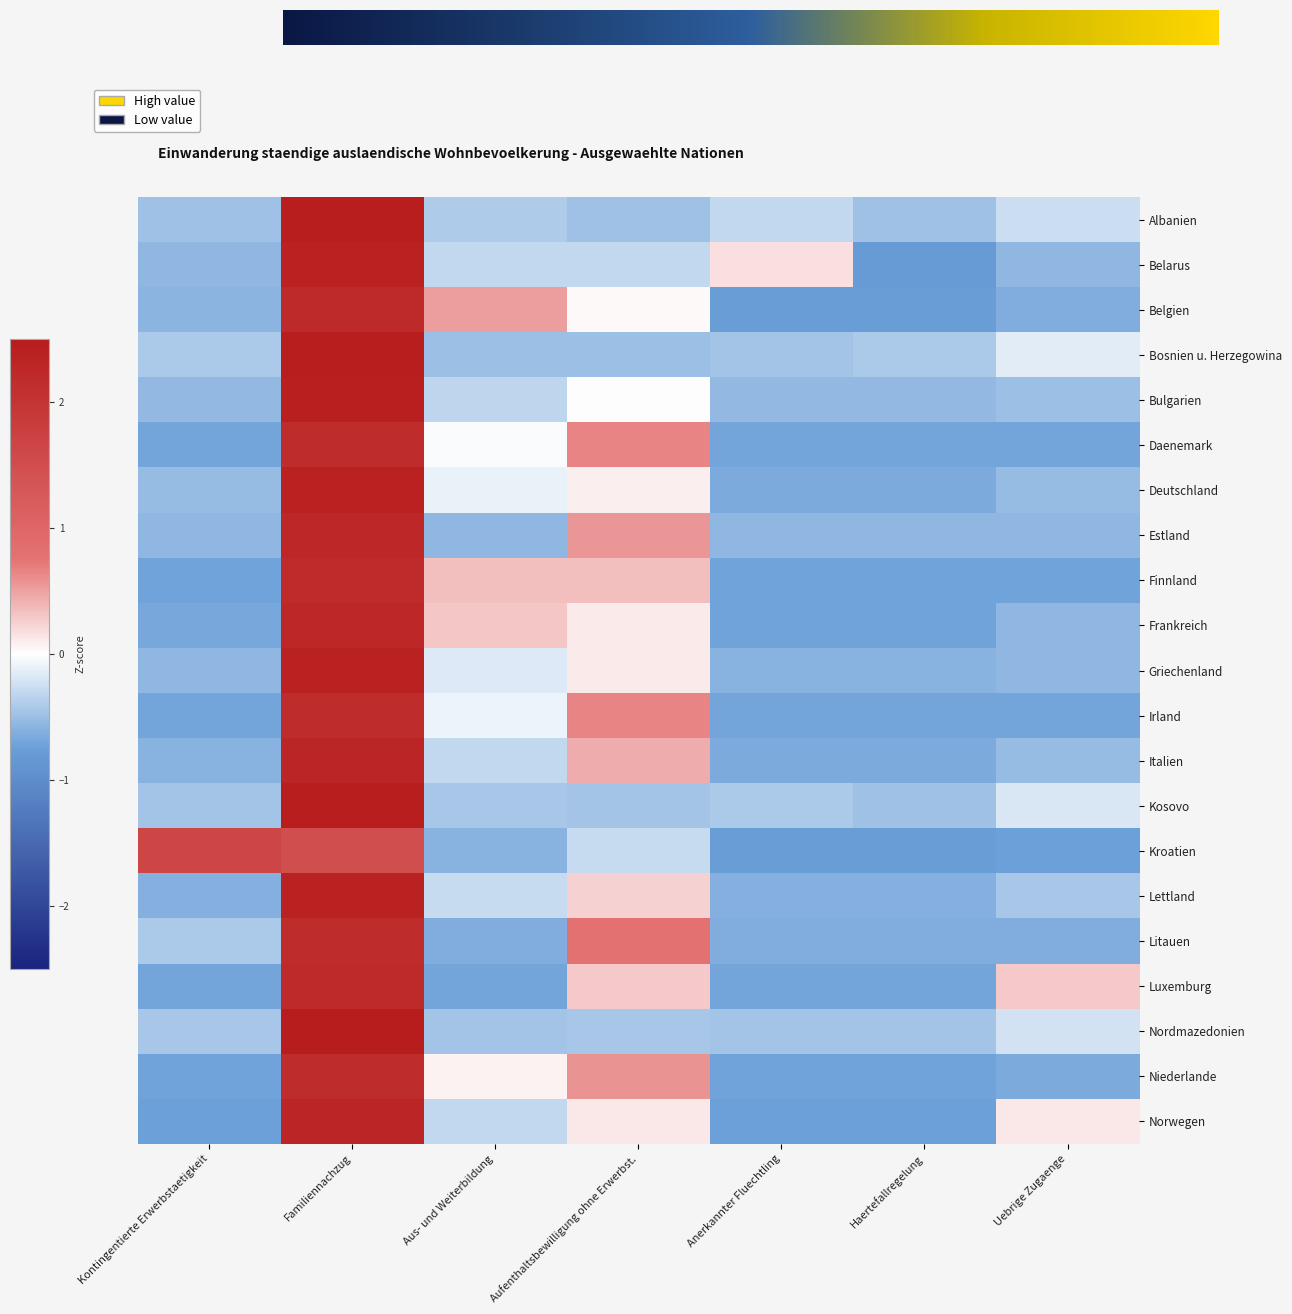

What is the sum of the Irland values at Aus- und Weiterbildung and Aufenthaltsbewilligung ohne Erwerbst.?

0.6